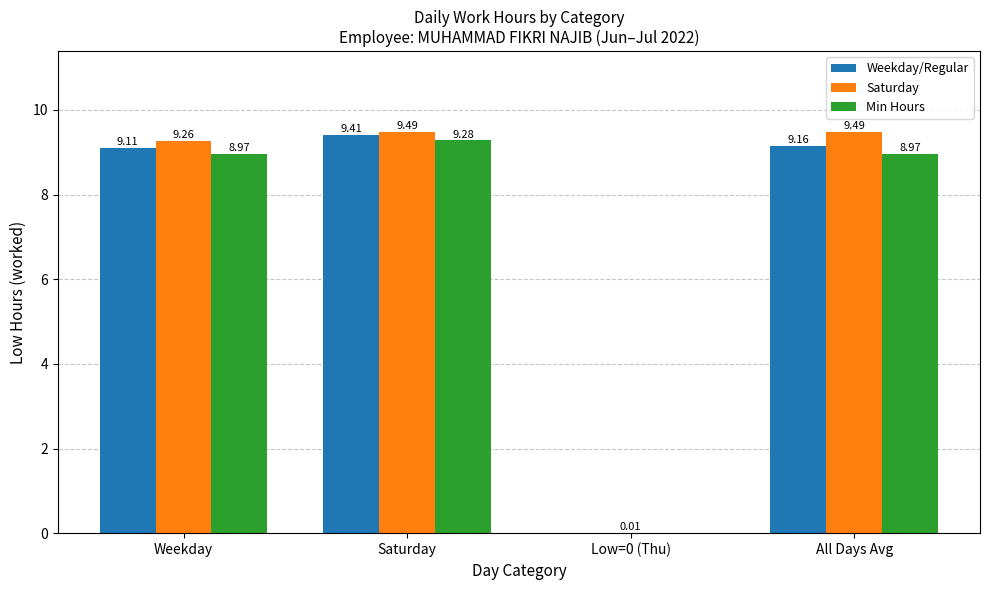

At which label does Saturday first exceed 9?

Weekday